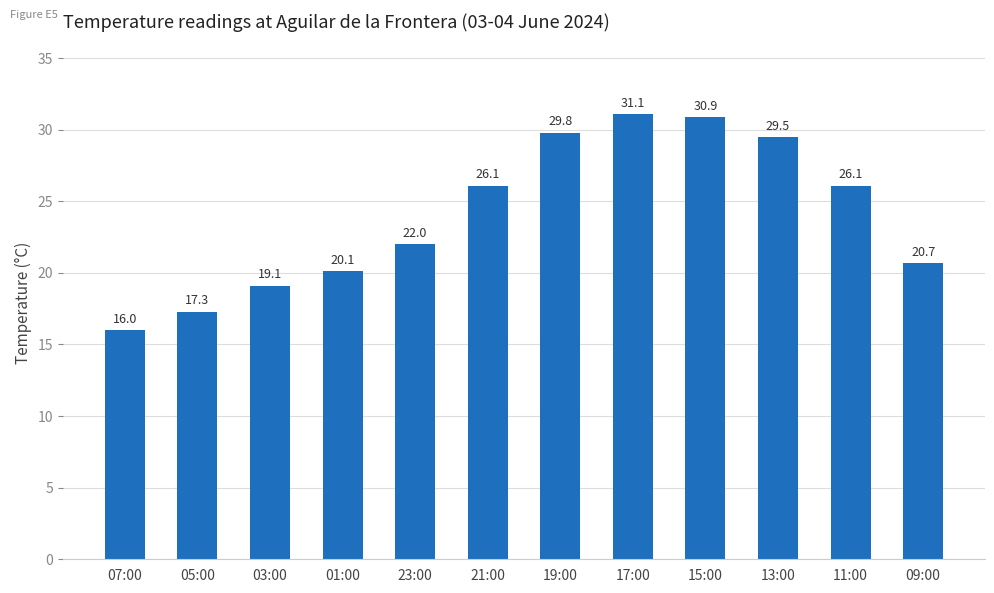

Reading right to left, what are all the values shown in this chart?

09:00=20.7	11:00=26.1	13:00=29.5	15:00=30.9	17:00=31.1	19:00=29.8	21:00=26.1	23:00=22.0	01:00=20.1	03:00=19.1	05:00=17.3	07:00=16.0